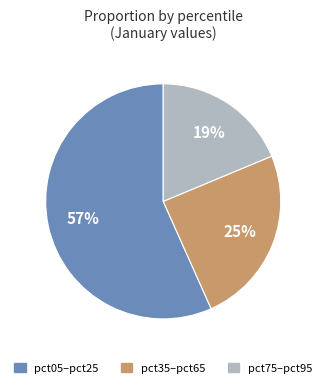

To the nearest percent, what is the difference between the largest and smallest slice percentages?

38%